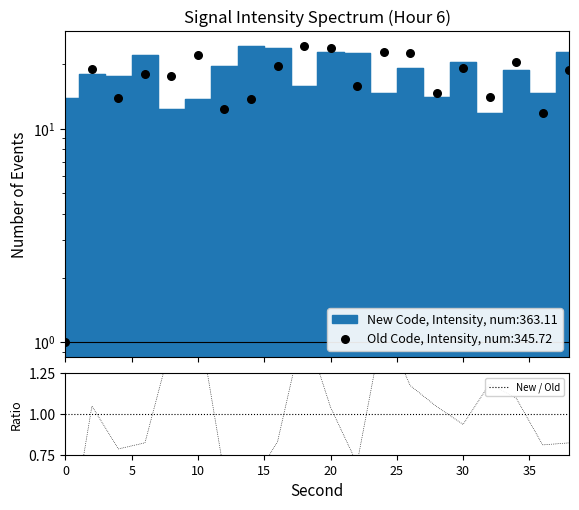

Approximately how many times larger is the value at 4 compared to 14?

0.7